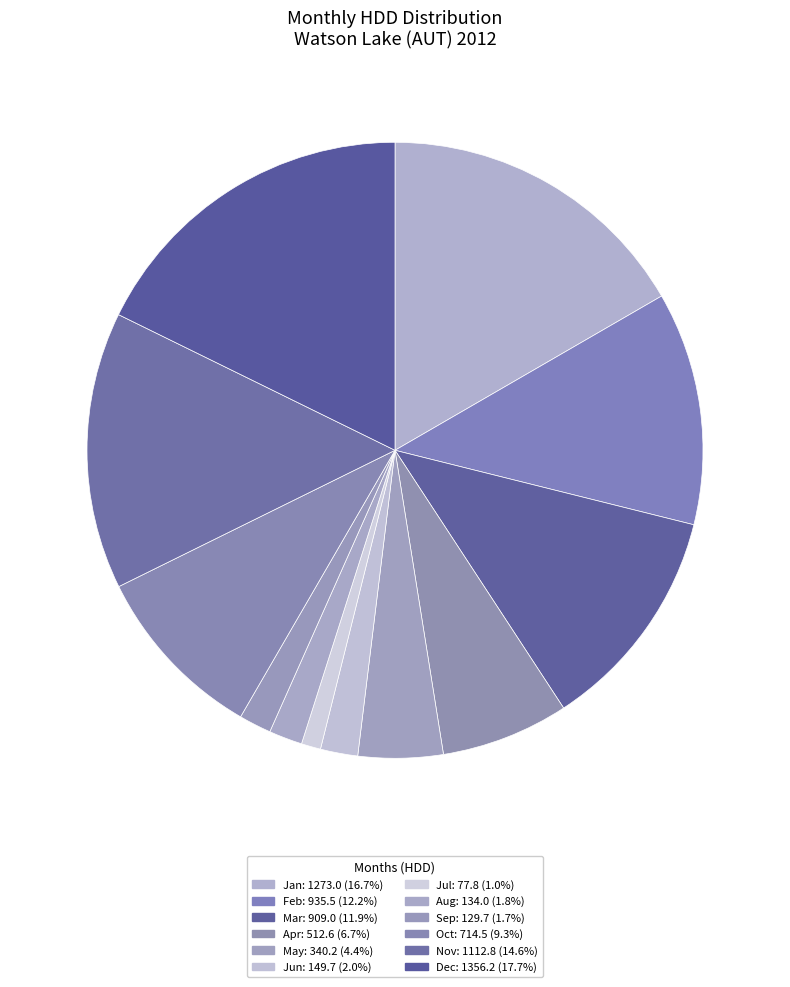

How many segments does this pie chart have?

12